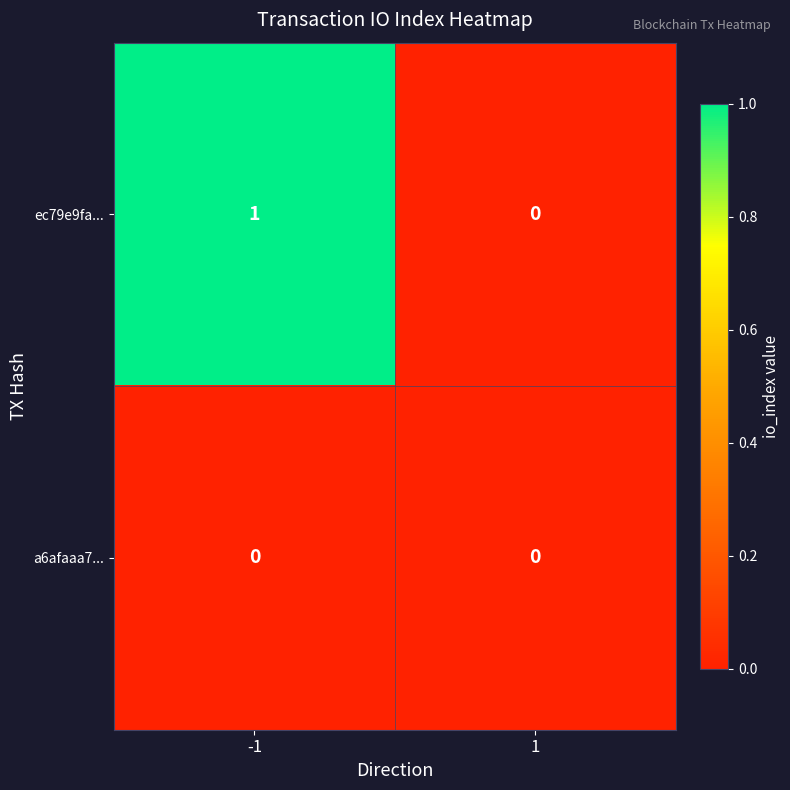

At which category is the sum across all series the highest?

-1